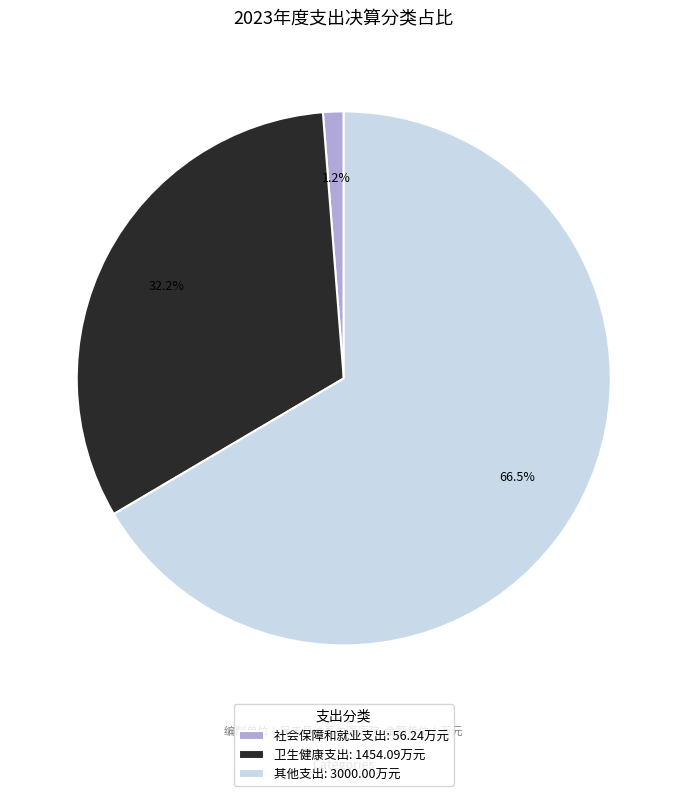

Combined, do 社会保障和就业支出 and 卫生健康支出 account for over 50%?

No